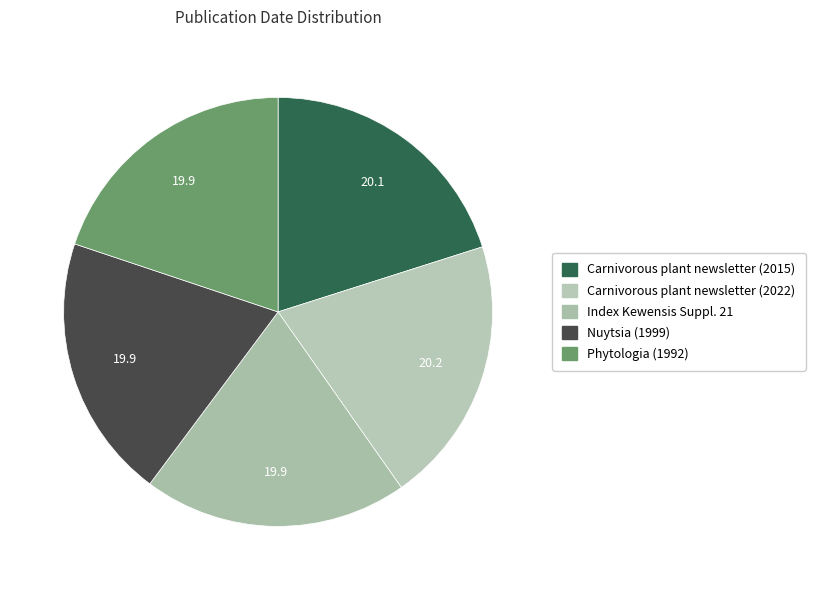

What is the largest slice in the pie chart?

Carnivorous plant newsletter (2022)